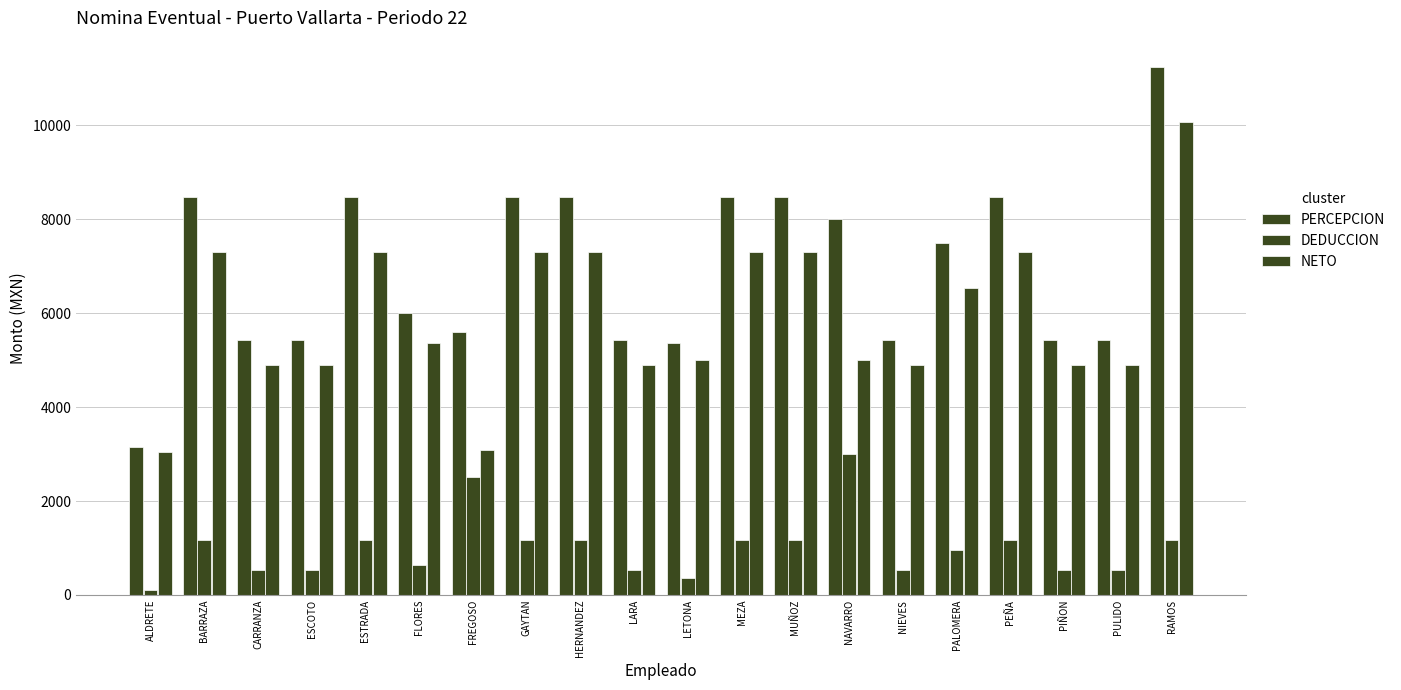

Are the bars horizontal?

No